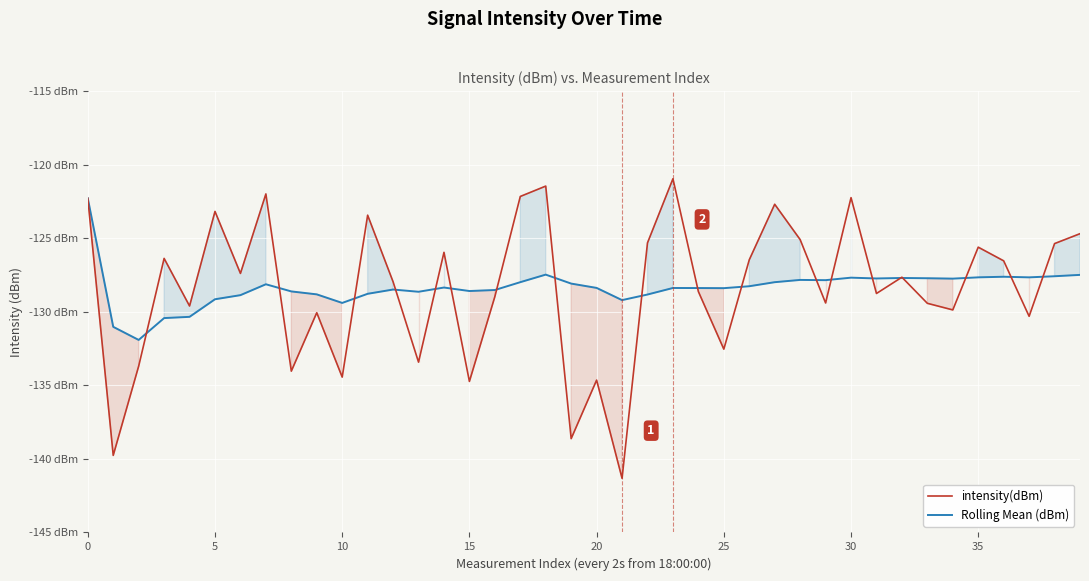

What is the value of the Rolling Mean (dBm) point at the 12th from the left?

-128.8